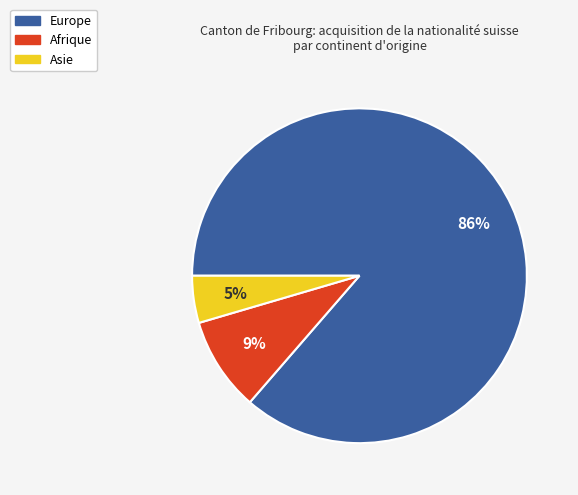

Which has a higher value, Afrique or Europe?

Europe